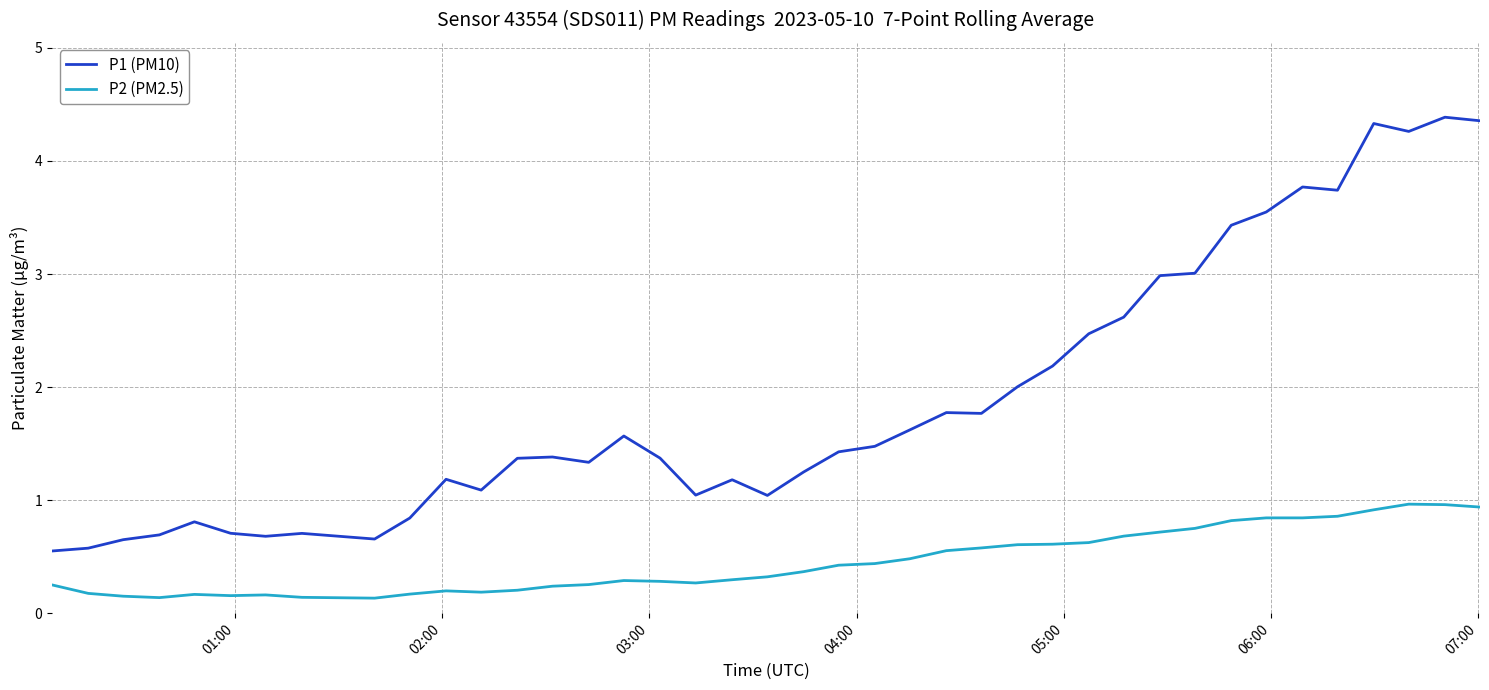

What is the sum of all P2 (PM2.5) values?

18.1